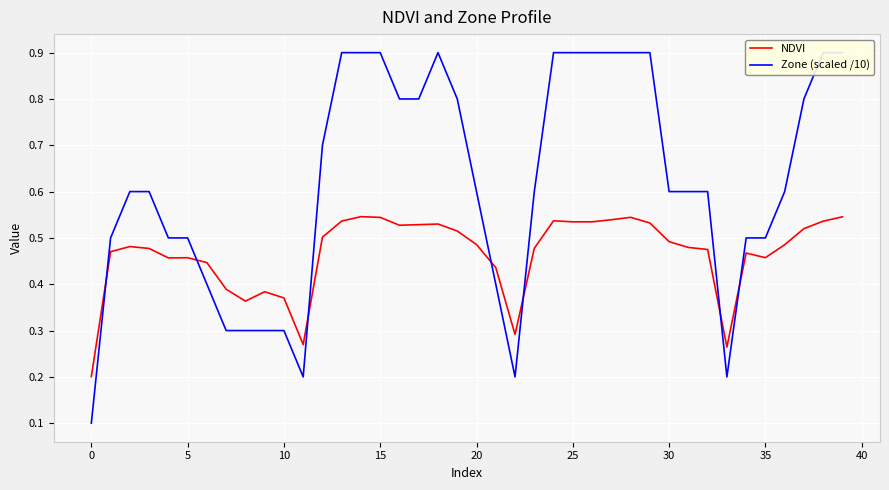

The Zone (scaled /10) series shows 0.9 at 38. True or false?

True